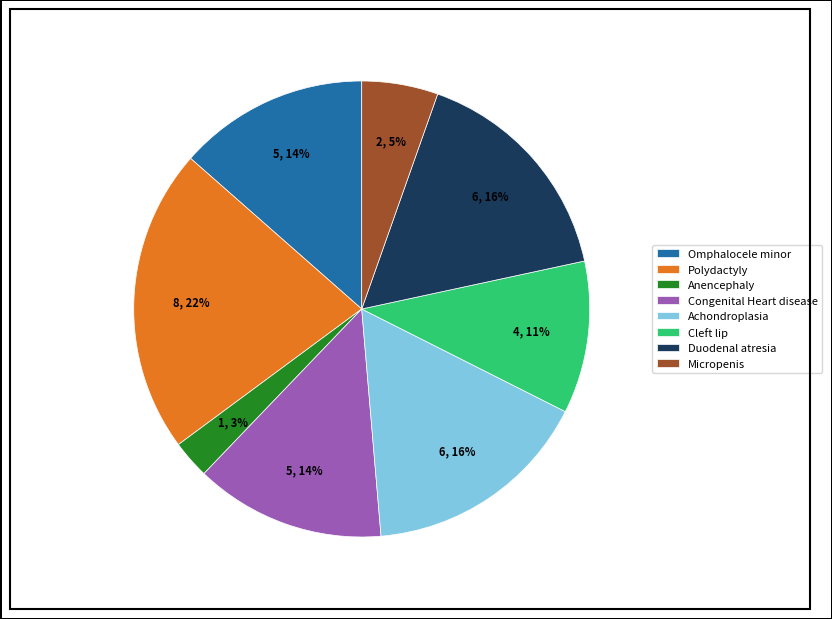

True or false: Congenital Heart disease accounts for 25% of the total.

False